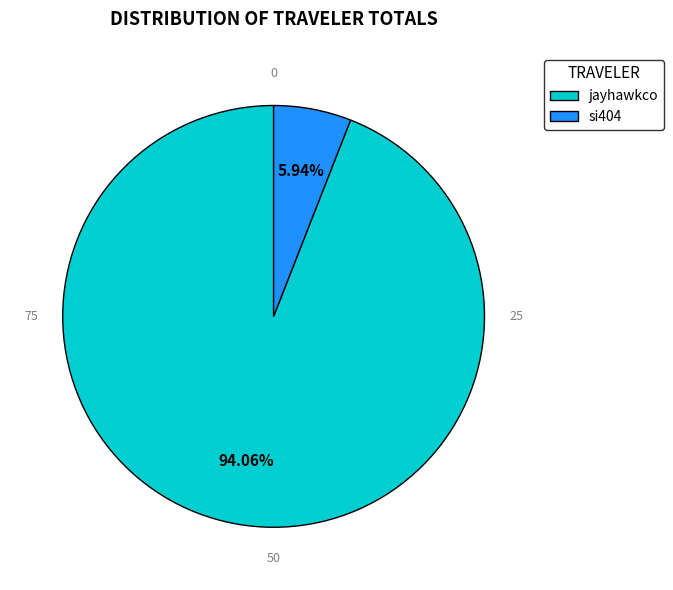

Count the number of slices in the pie.

2